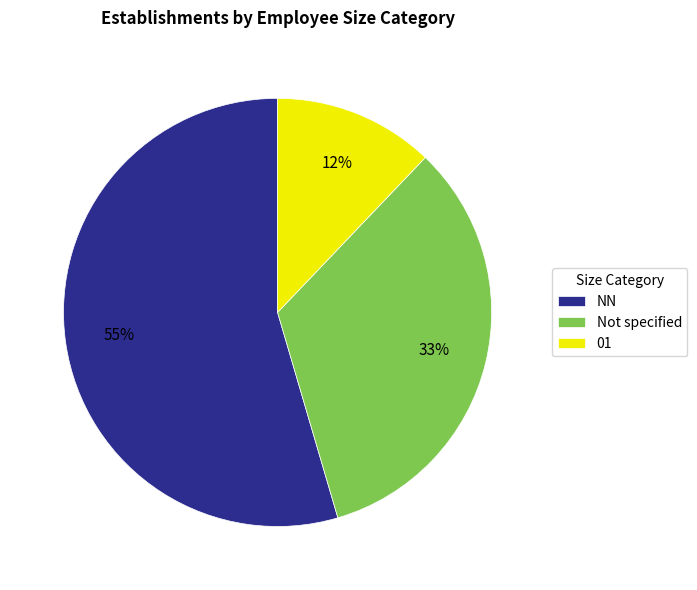

Is it true that 01 is 12% of the pie?

True